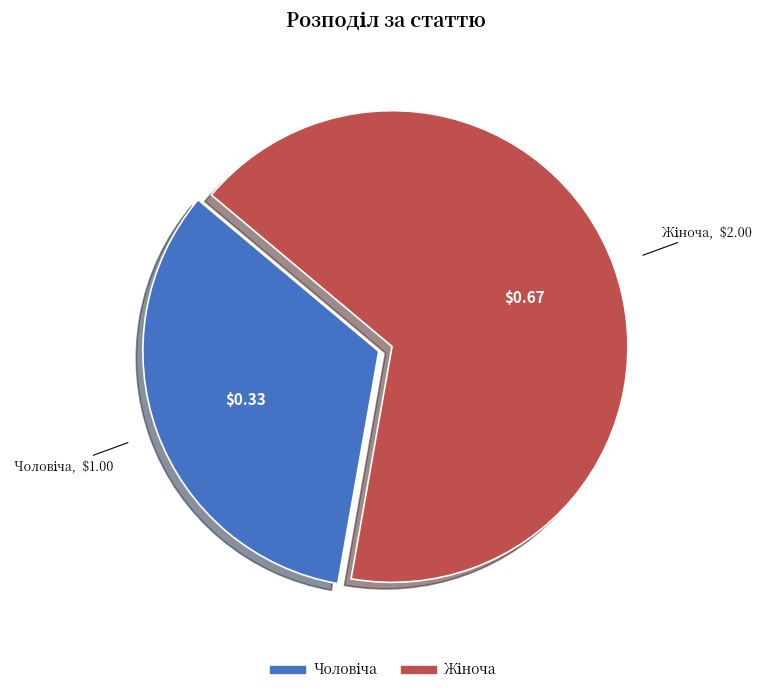

Is there any slice that represents more than half of the pie?

Yes